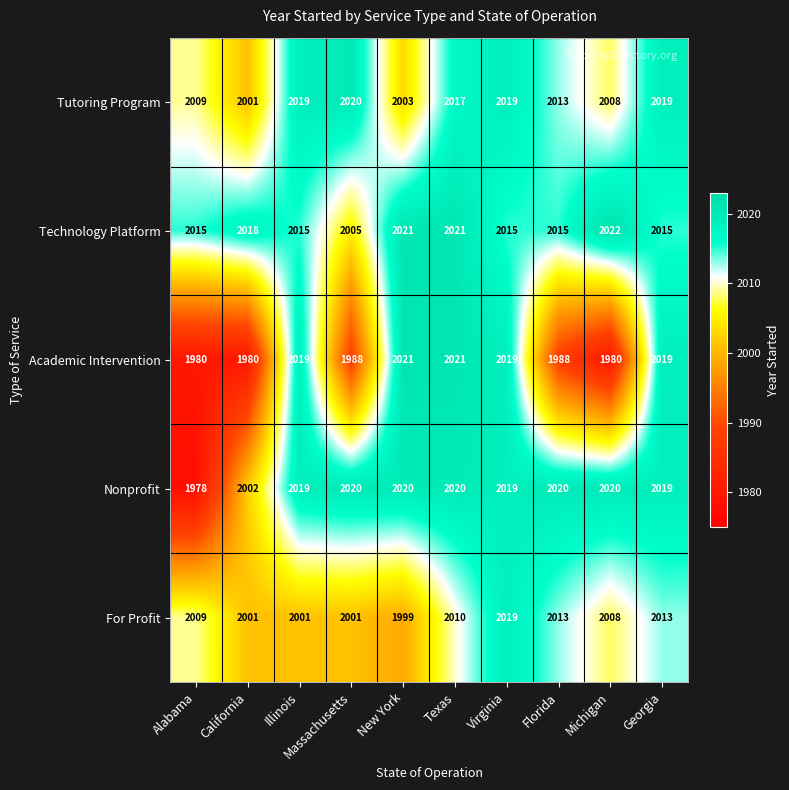

True or false: Technology Platform has a value of 2022 at Michigan.

True